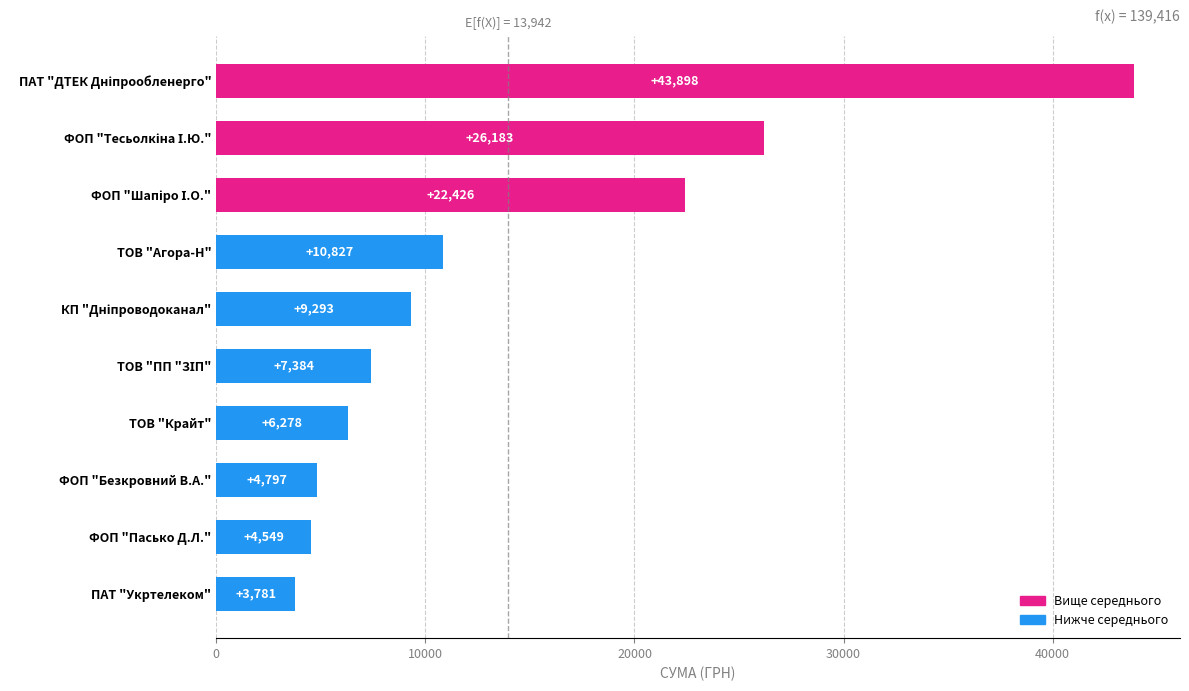

What is the average value?

13941.6